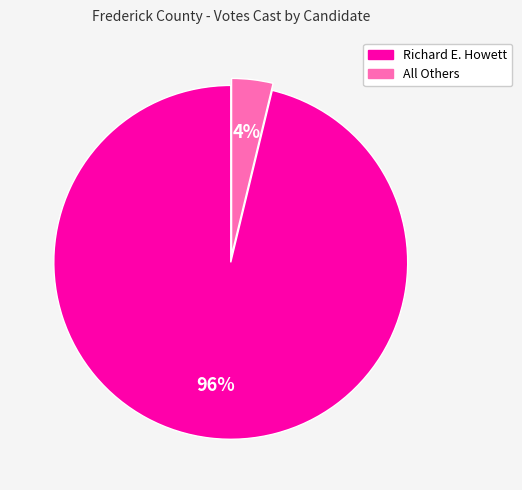

Which slice is the largest?

Richard E. Howett